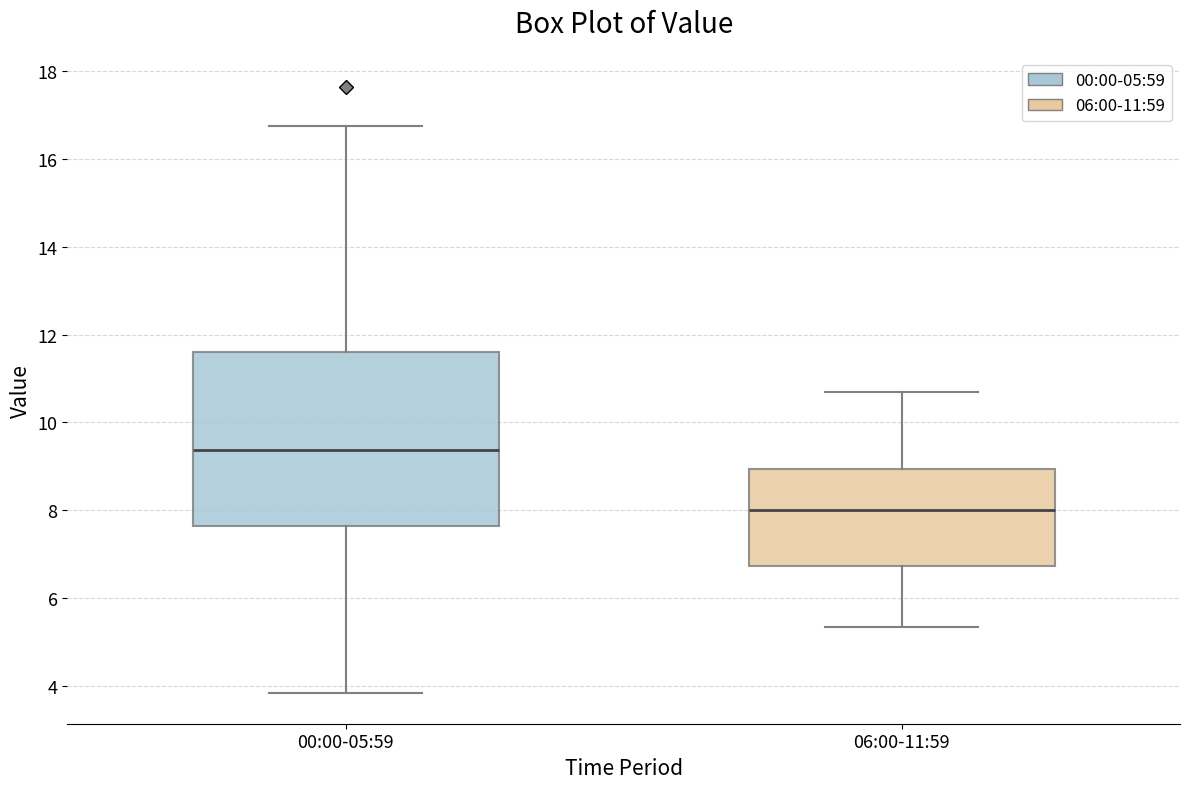

Comparing the boxes themselves (not the whiskers), which one is the tallest?

00:00-05:59